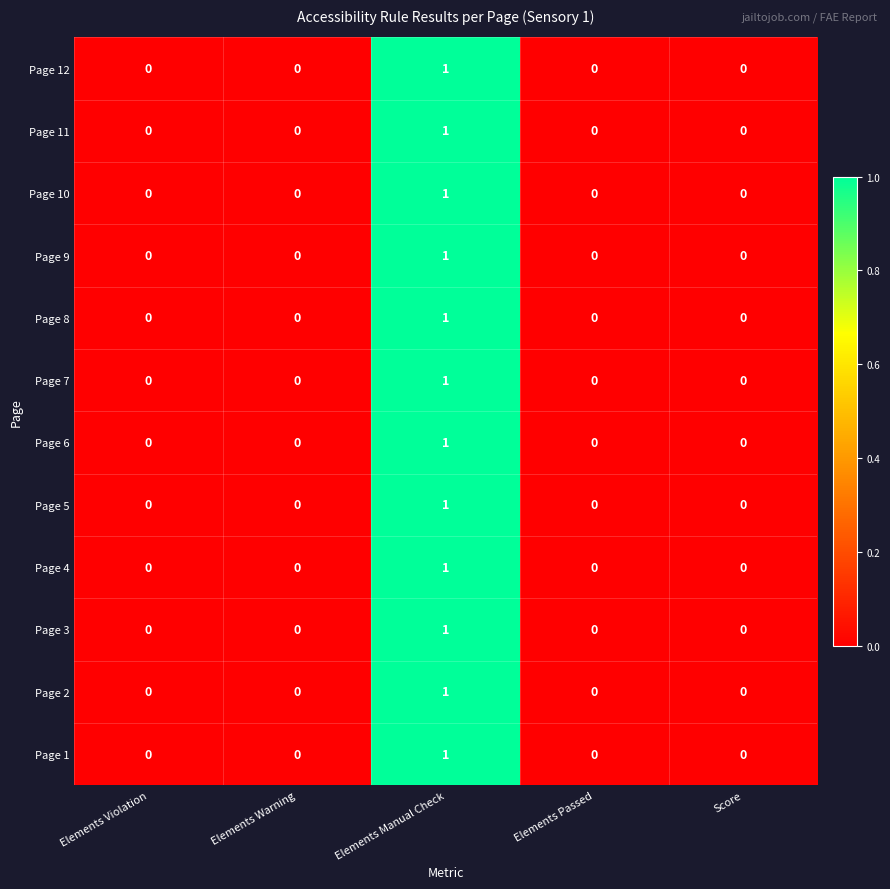

Is the value of Page 12 at Elements Manual Check greater than the value of Page 10 at Elements Warning?

Yes